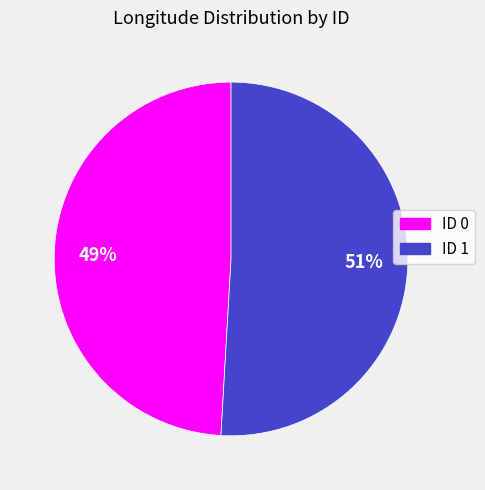

To the nearest percent, what is the difference between the largest and smallest slice percentages?

2%